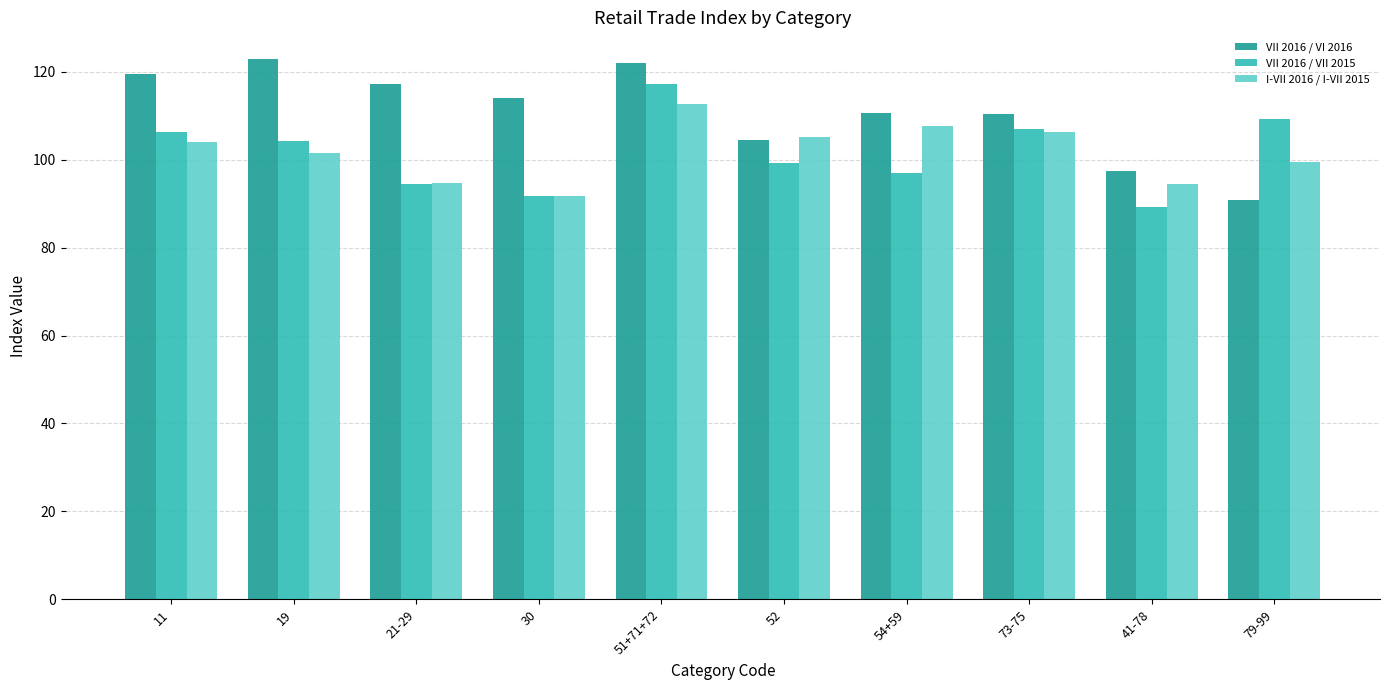

At how many categories does at least one series exceed 94?

10